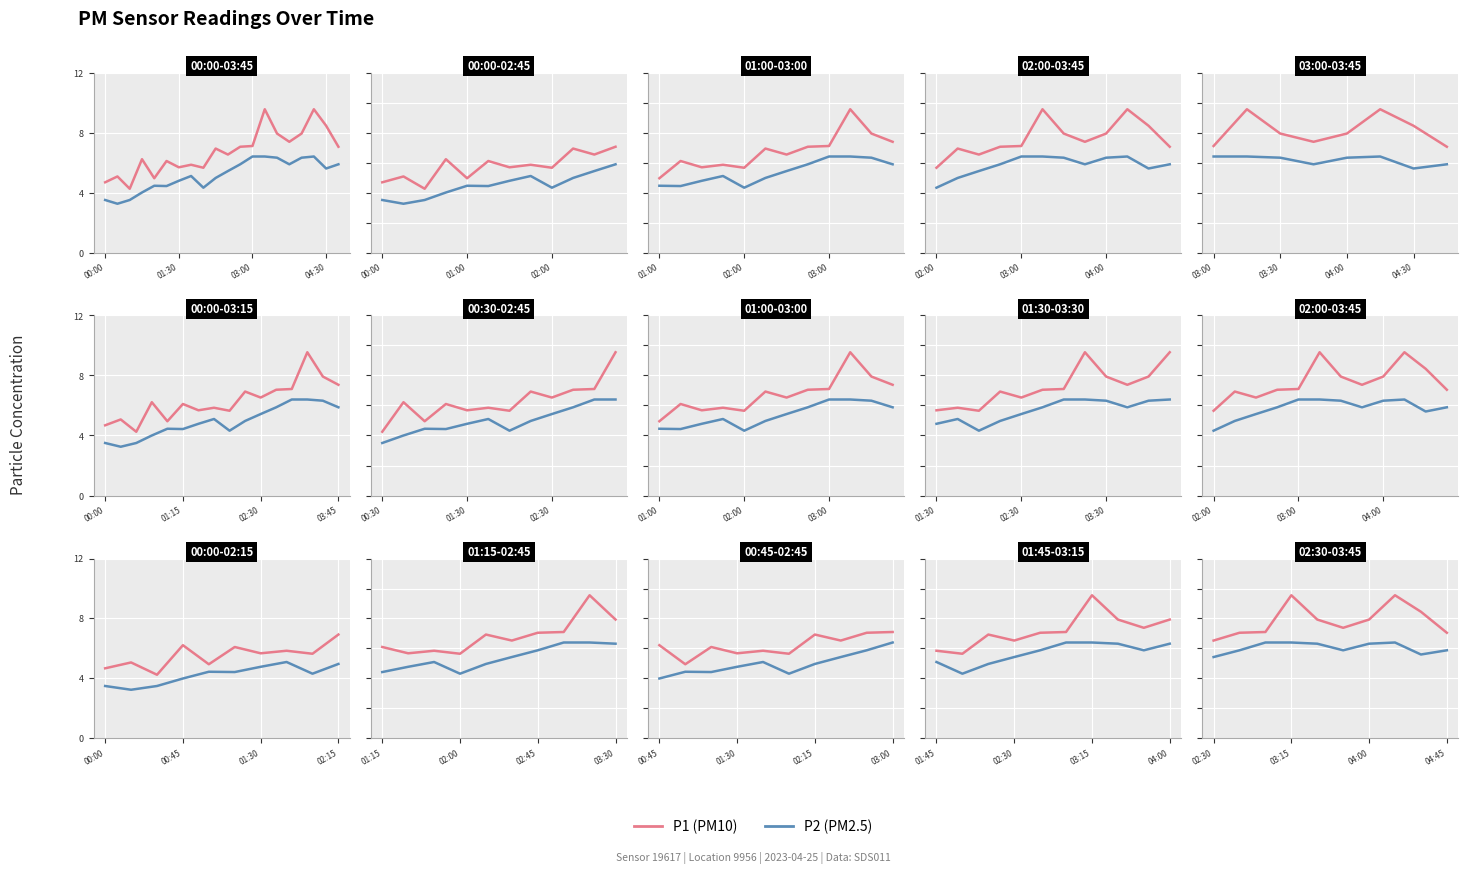

True or false: P2 has more than 2 interior local peaks.

False